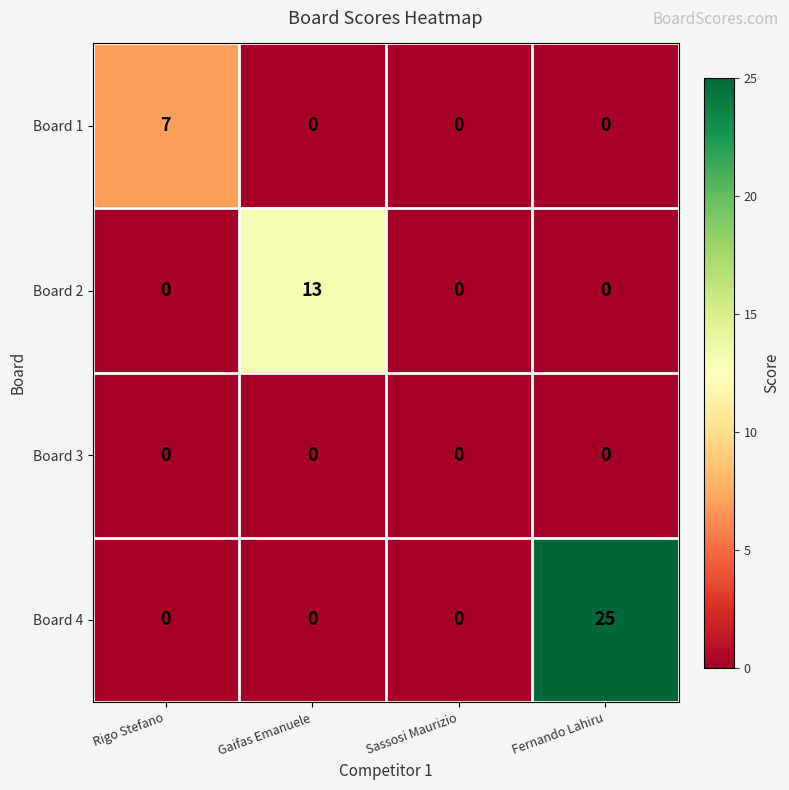

Which series has the largest total across all categories?

Board 4